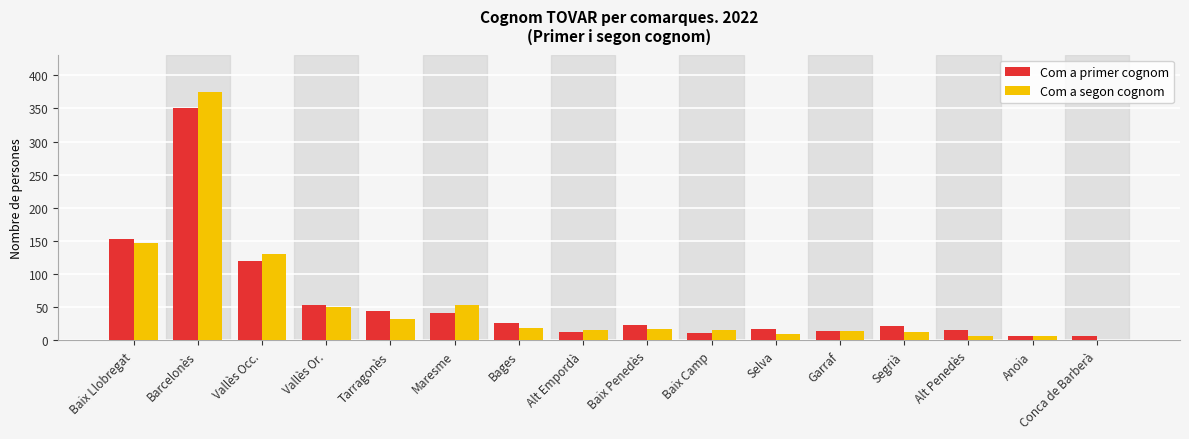

What is the maximum value for Com a primer cognom?

351